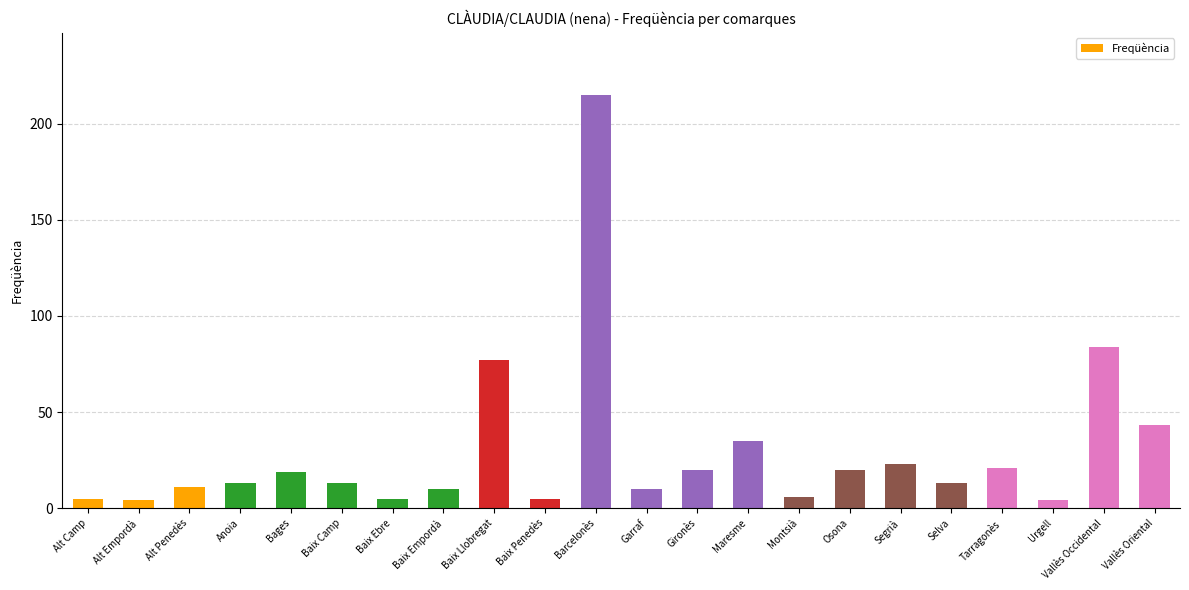

How many bars are there in total?

22